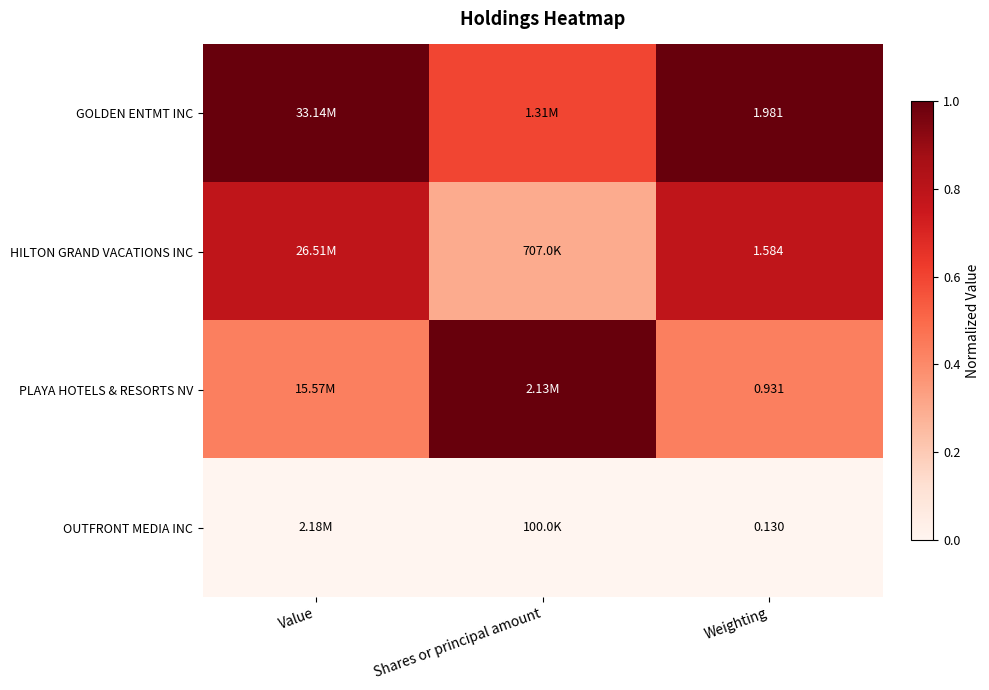

At which category is the sum across all series the highest?

Weighting